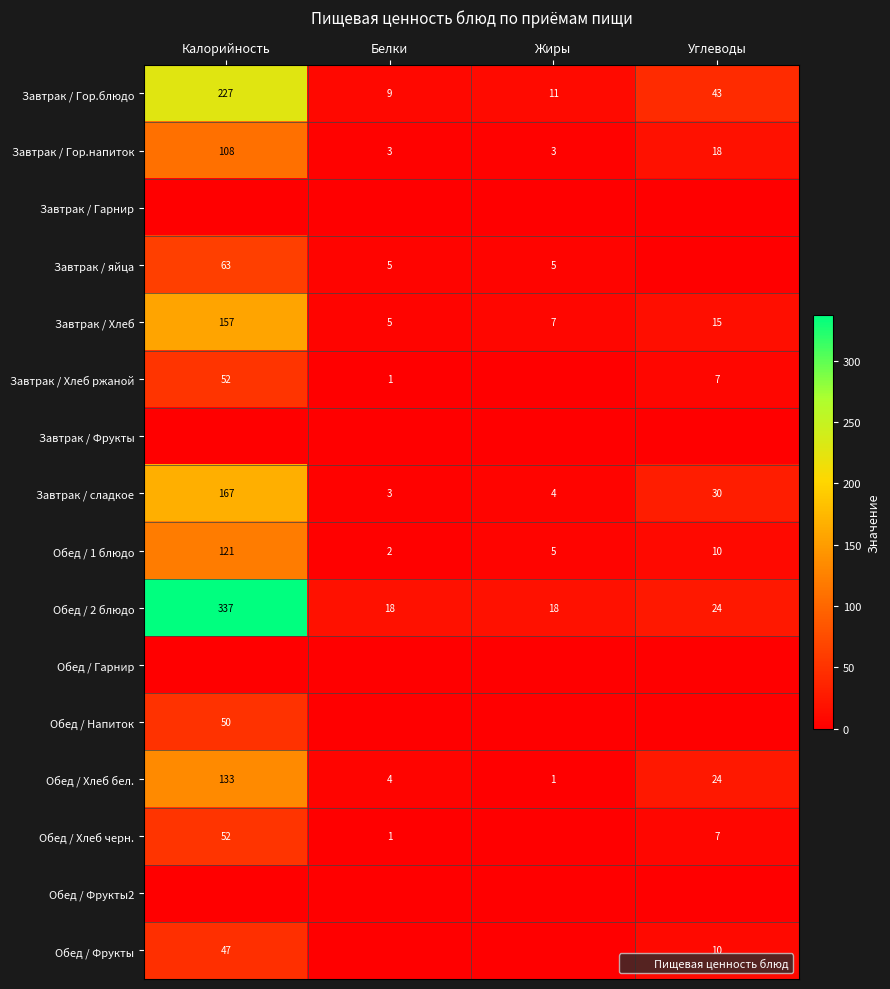

At which label does Обед / Фрукты reach its minimum?

Белки